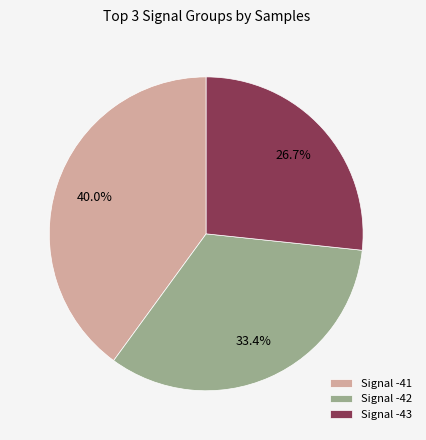

Rank the categories by value from lowest to highest.

Signal -43, Signal -42, Signal -41